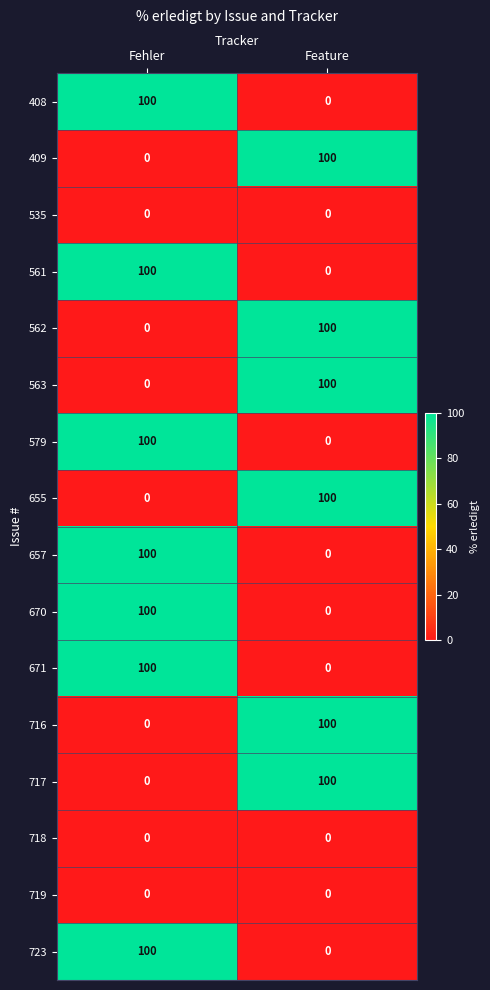

How many distinct data groups are displayed?

16